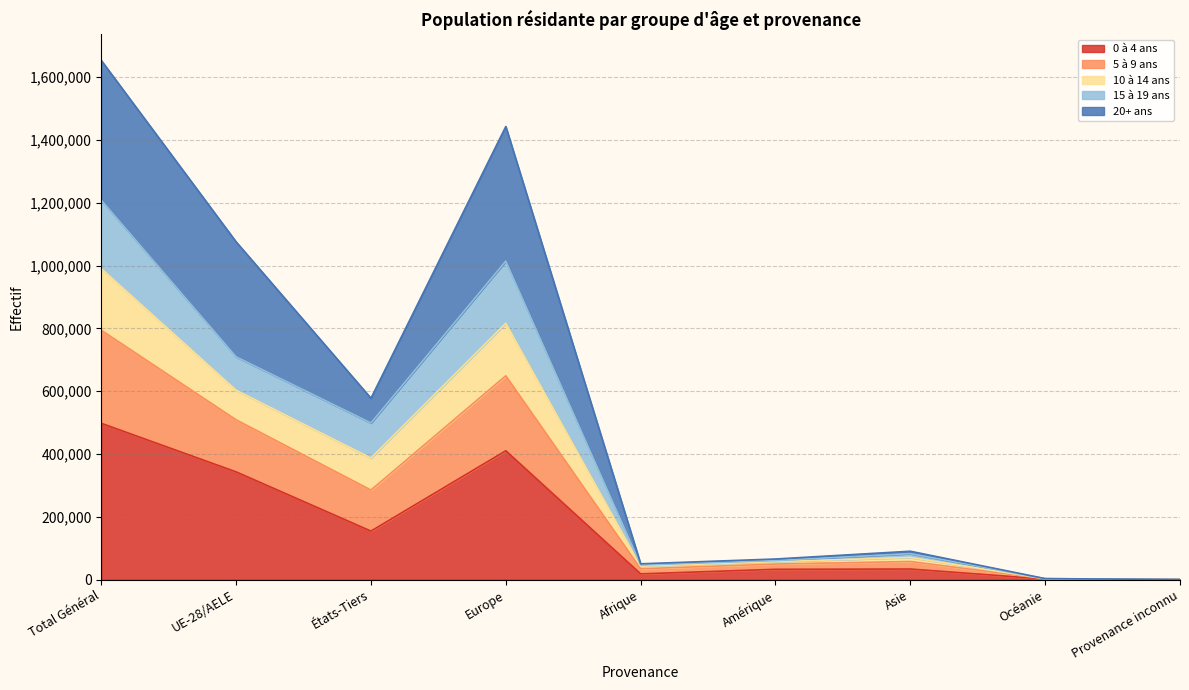

The 0 à 4 ans series shows 497725 at Total Général. True or false?

True